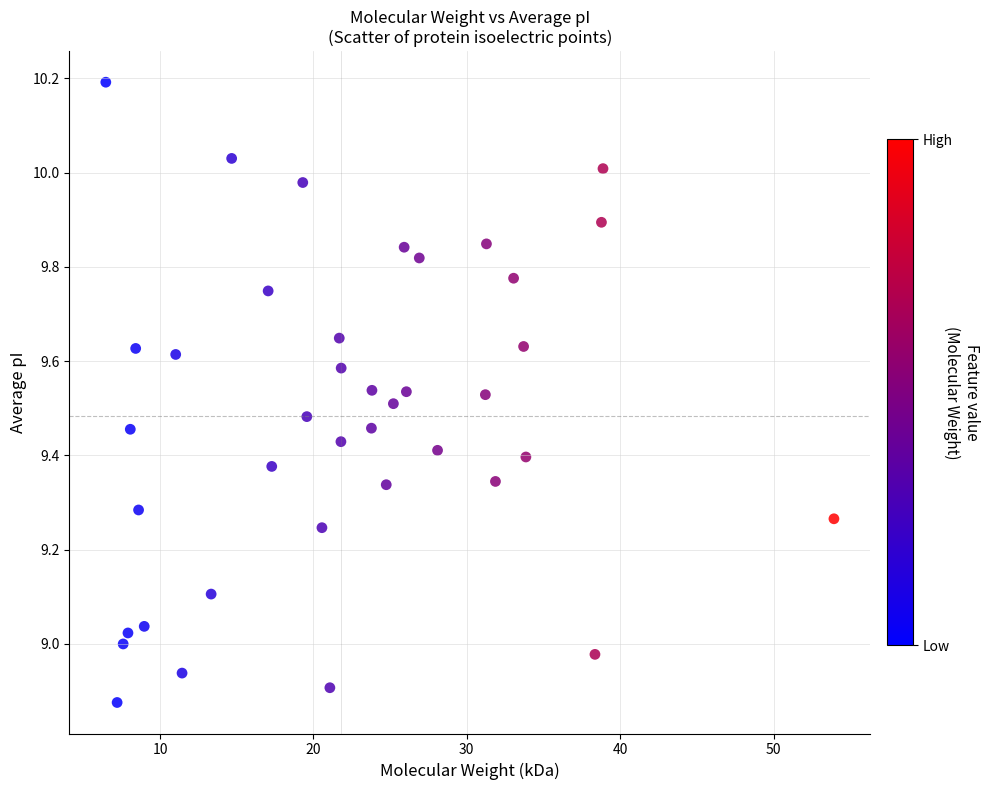

What is the range of X values (max minus min)?

47.5